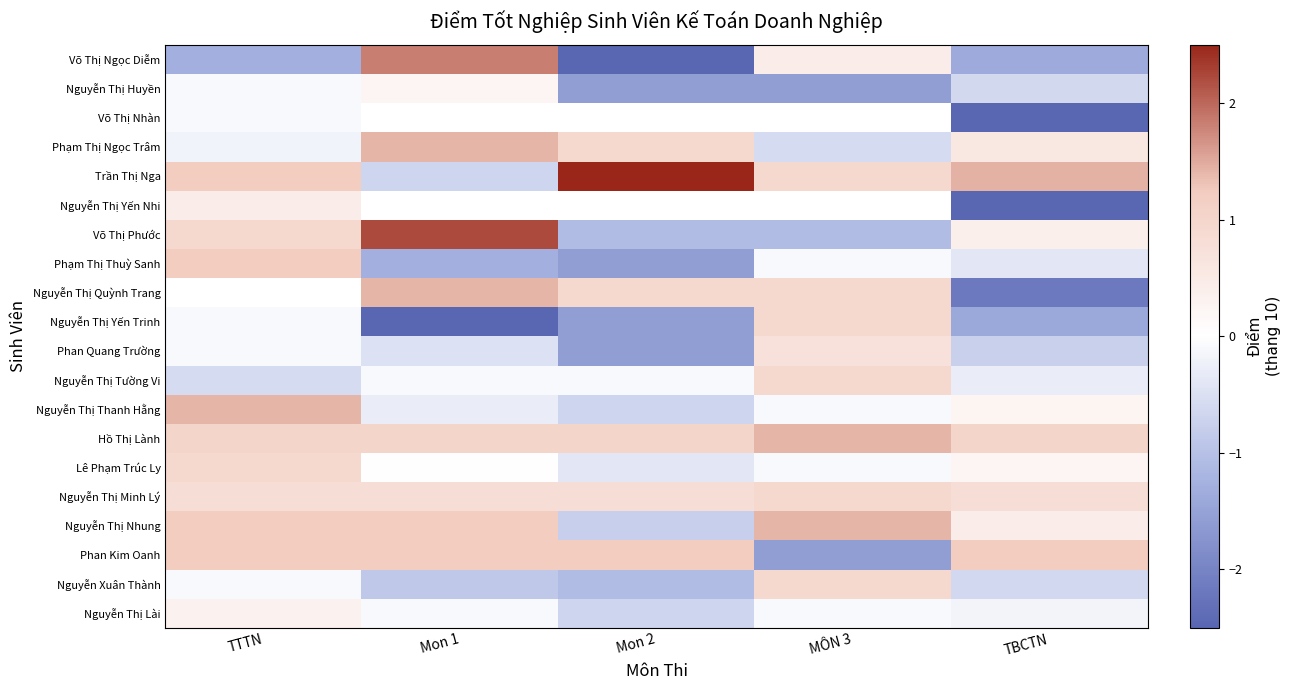

What is the sum of the Nguyễn Xuân Thành values at Mon 2 and TBCTN?

-1.7